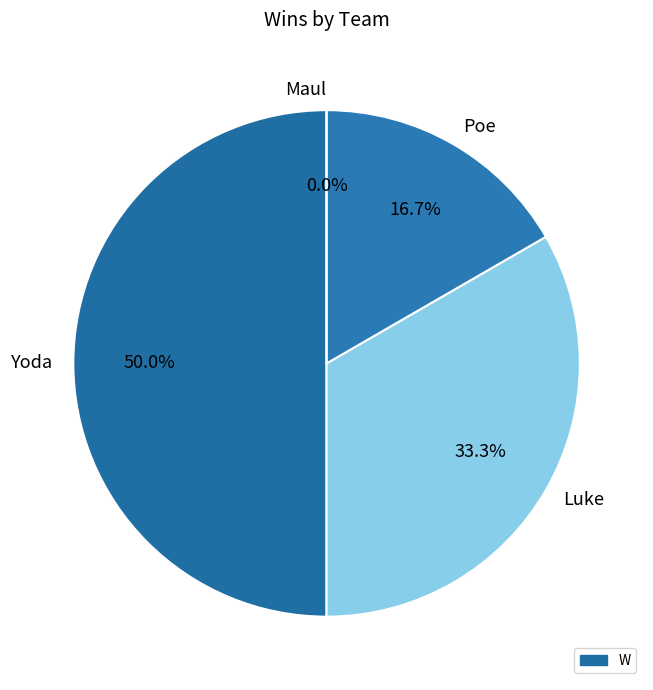

Does Luke represent more than half of the total?

No